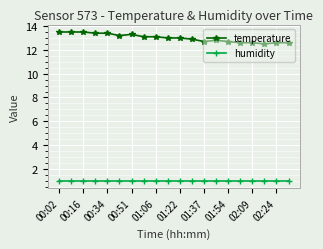

True or false: humidity and temperature intersect in this chart.

False